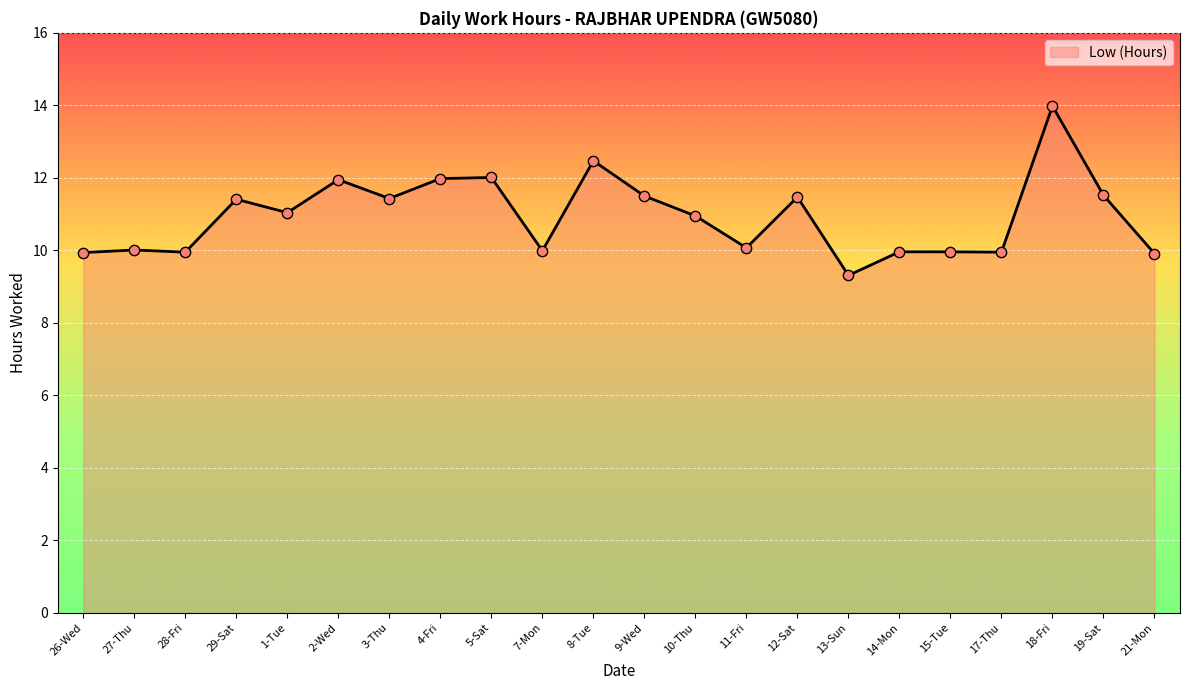

What is the change in value from 2-Wed to 18-Fri?

+2.0